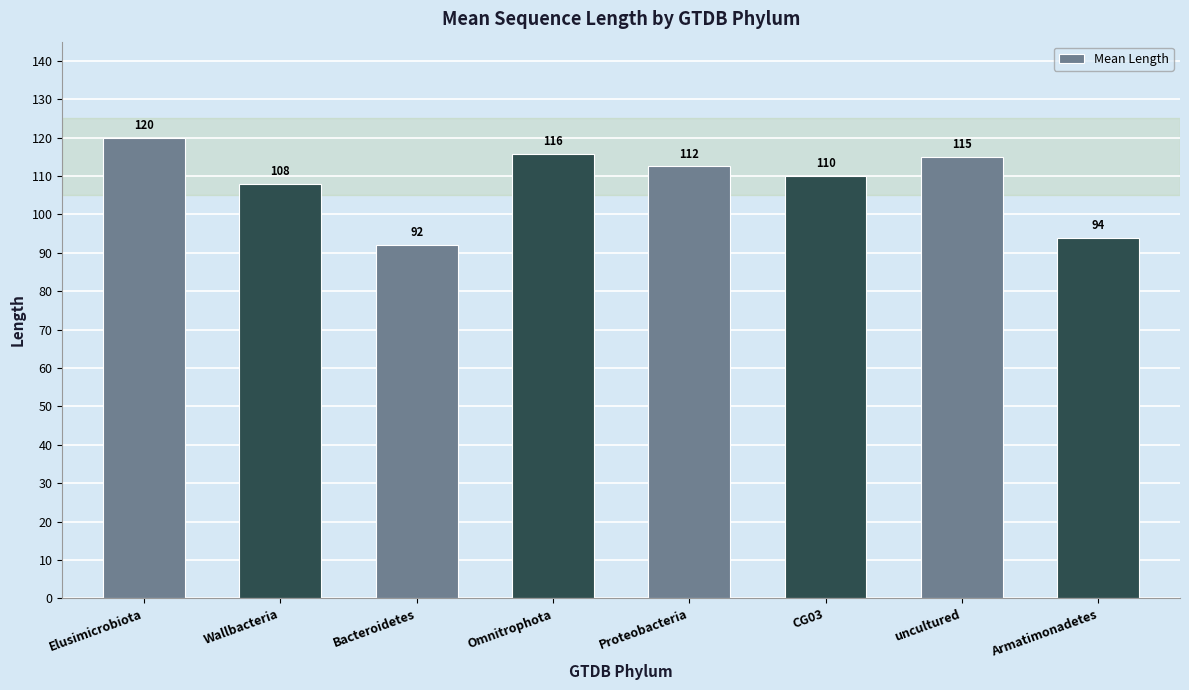

Is it true that the value at CG03 is 110.0?

True